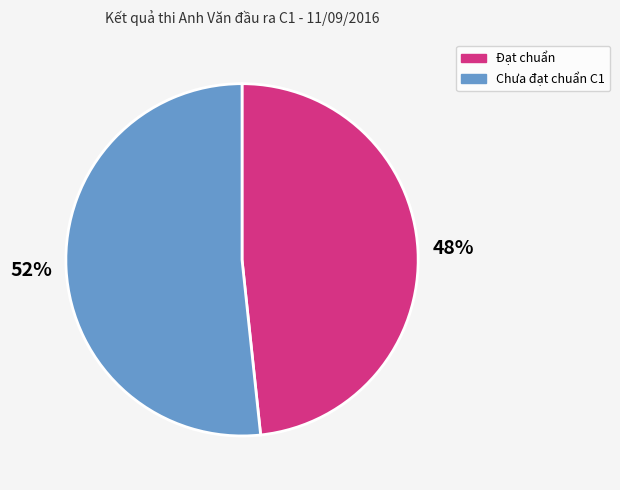

What is the ratio of the value at Chưa đạt chuẩn C1 to the value at Đạt chuẩn?

1.1